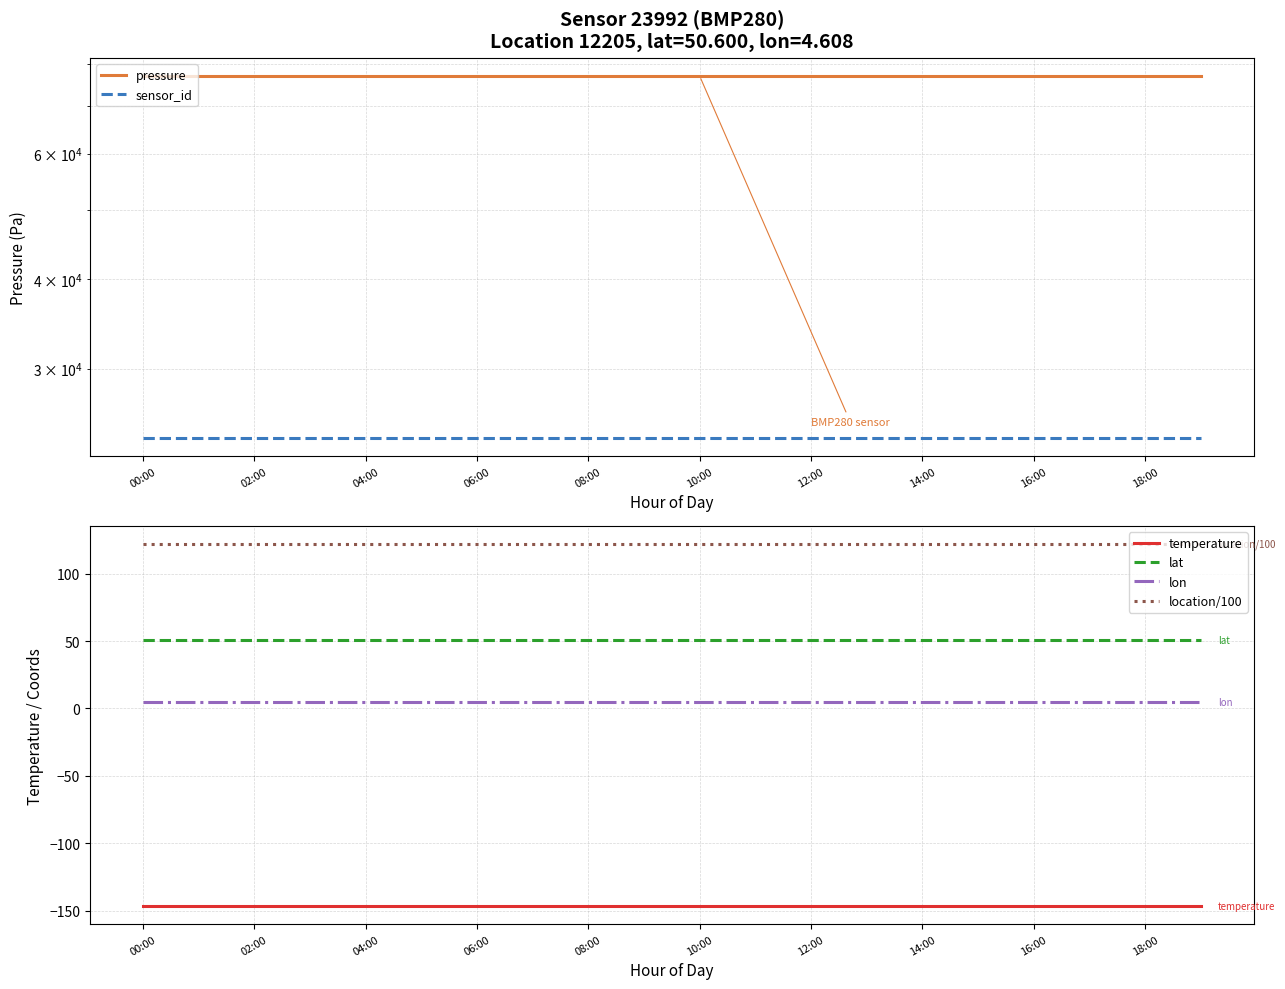

At which category is the sum across all series the highest?

00:00